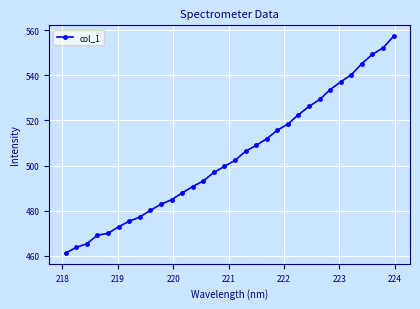

What is the average value?

504.0